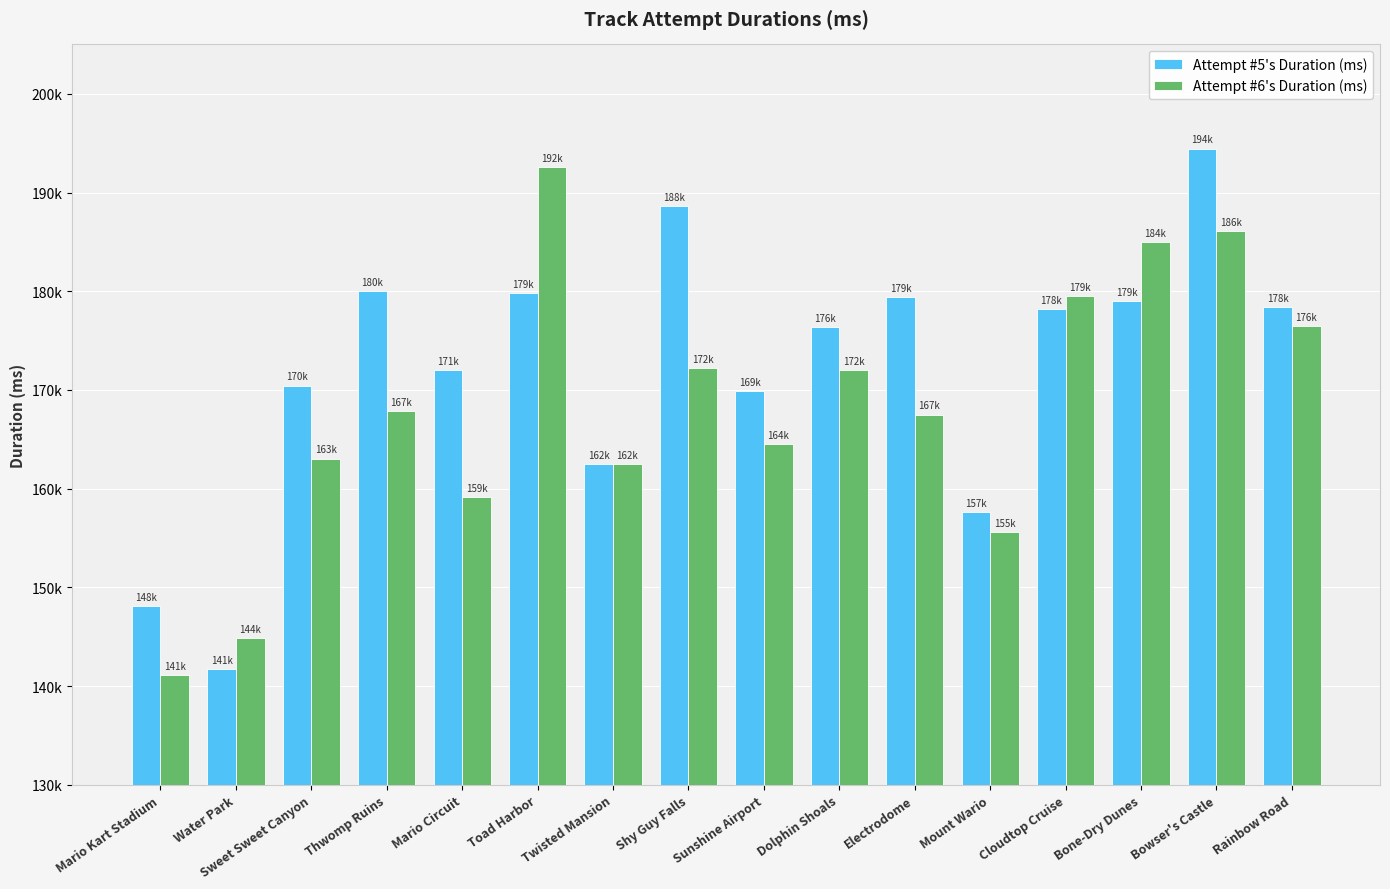

Reading left to right, what are all the values shown in this chart?

Attempt #5's Duration (ms): 148096	141691	170450	180000	171983	179793	162503	188609	169869	176398	179393	157647	178230	179017	194449	178358
Attempt #6's Duration (ms): 141106	144891	163055	167853	159165	192569	162514	172225	164482	172014	167504	155565	179543	184996	186134	176496